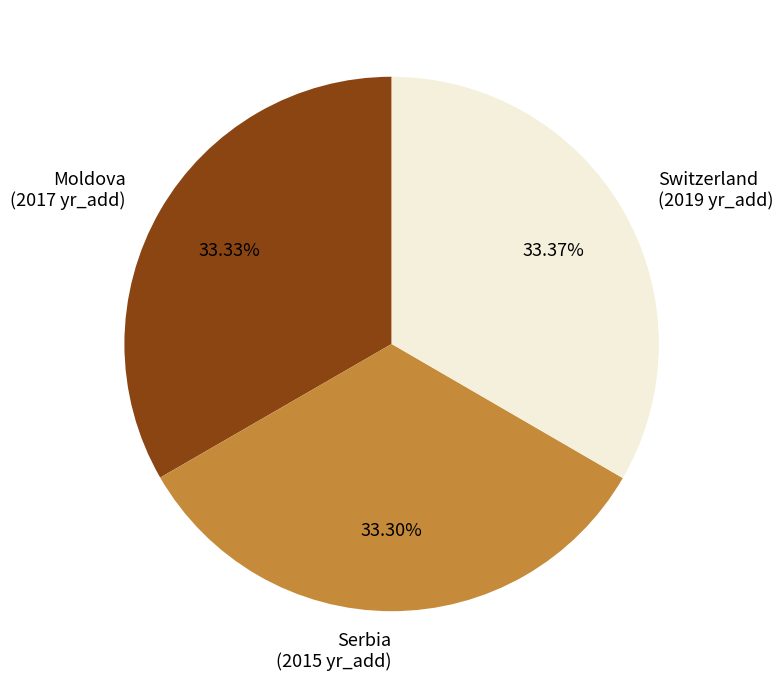

How many segments does this pie chart have?

3